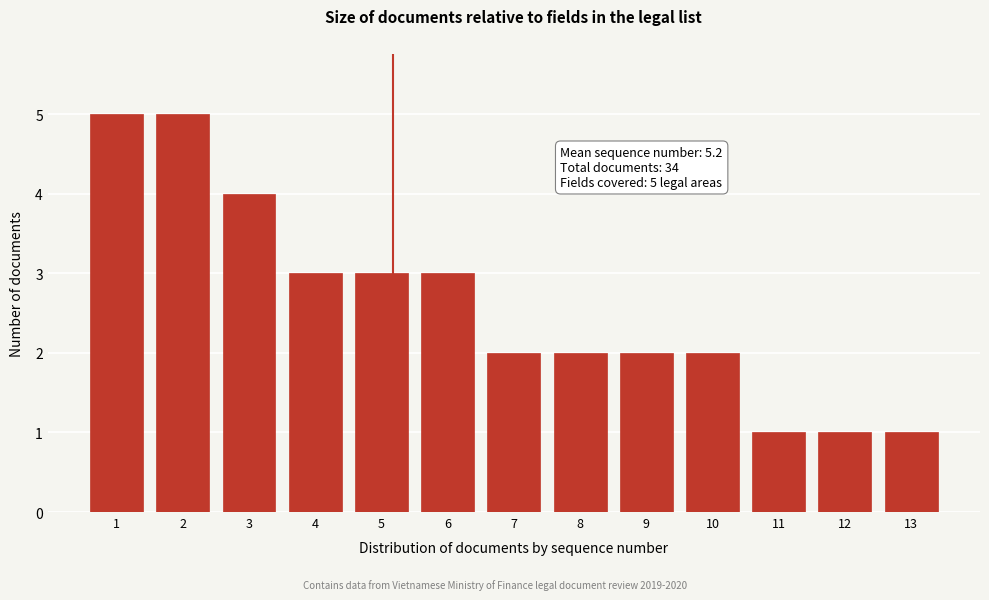

Reading left to right, what are all the values shown in this chart?

1=5	2=5	3=4	4=3	5=3	6=3	7=2	8=2	9=2	10=2	11=1	12=1	13=1